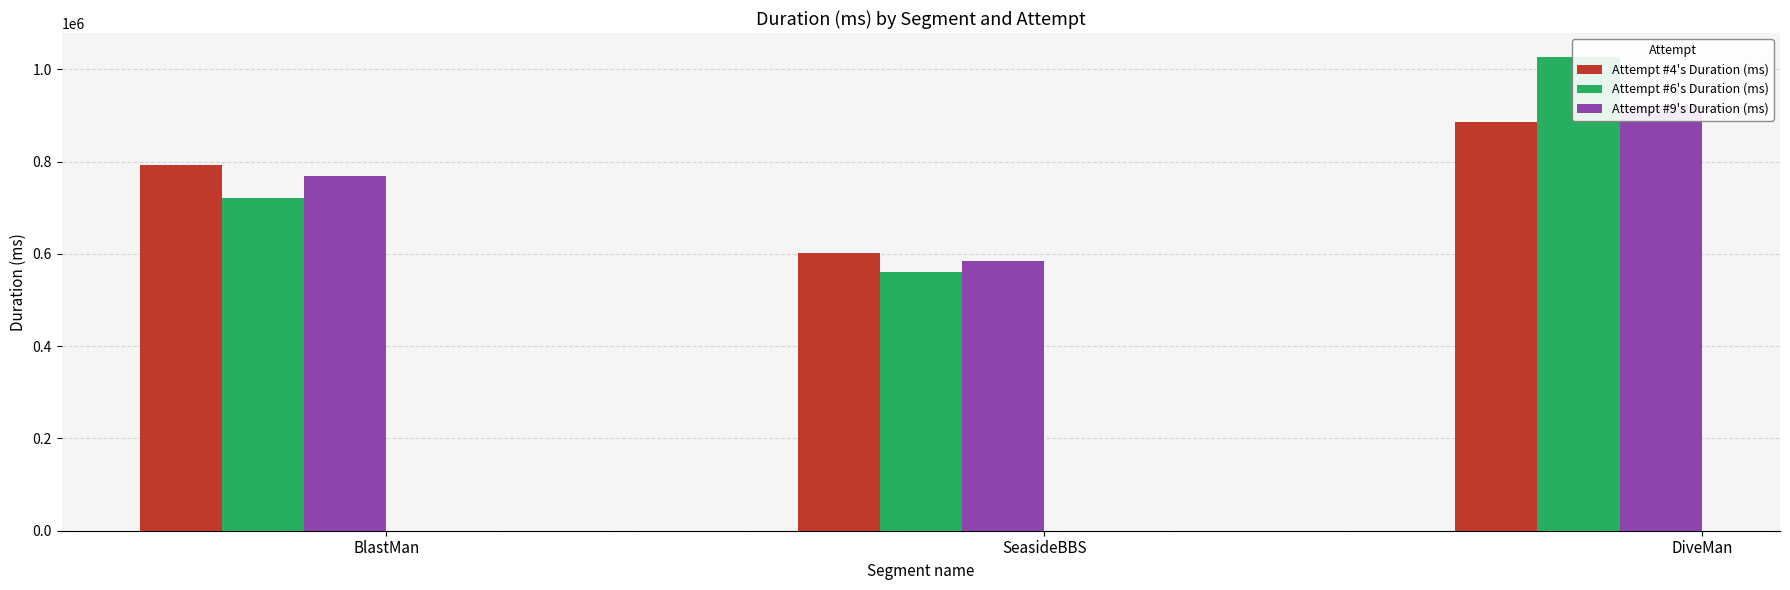

Which category has the lowest value across all series?

SeasideBBS